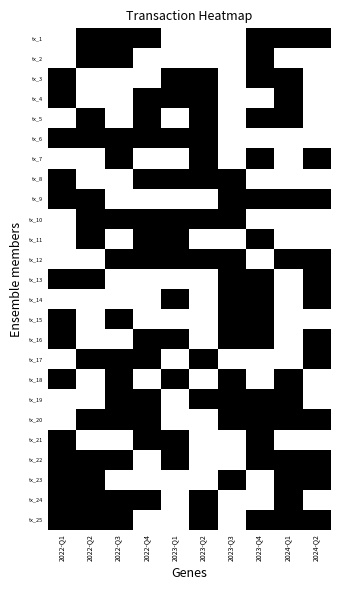

At 2022-Q3, list the series in order from largest to smallest.

tx_1, tx_2, tx_6, tx_7, tx_10, tx_12, tx_15, tx_17, tx_18, tx_19, tx_20, tx_22, tx_24, tx_25, tx_3, tx_4, tx_5, tx_8, tx_9, tx_11, tx_13, tx_14, tx_16, tx_21, tx_23